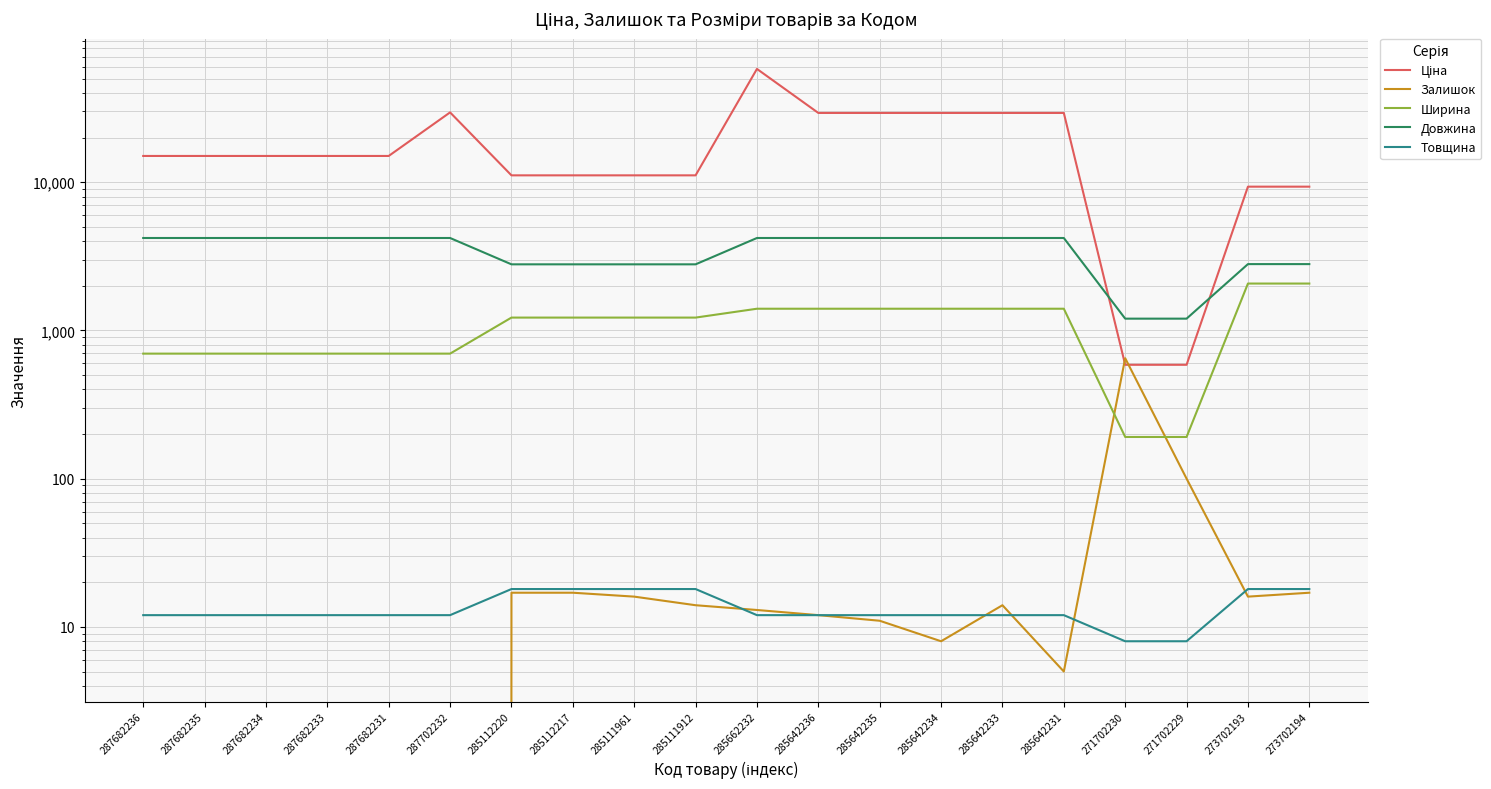

How many lines are shown in the chart?

5